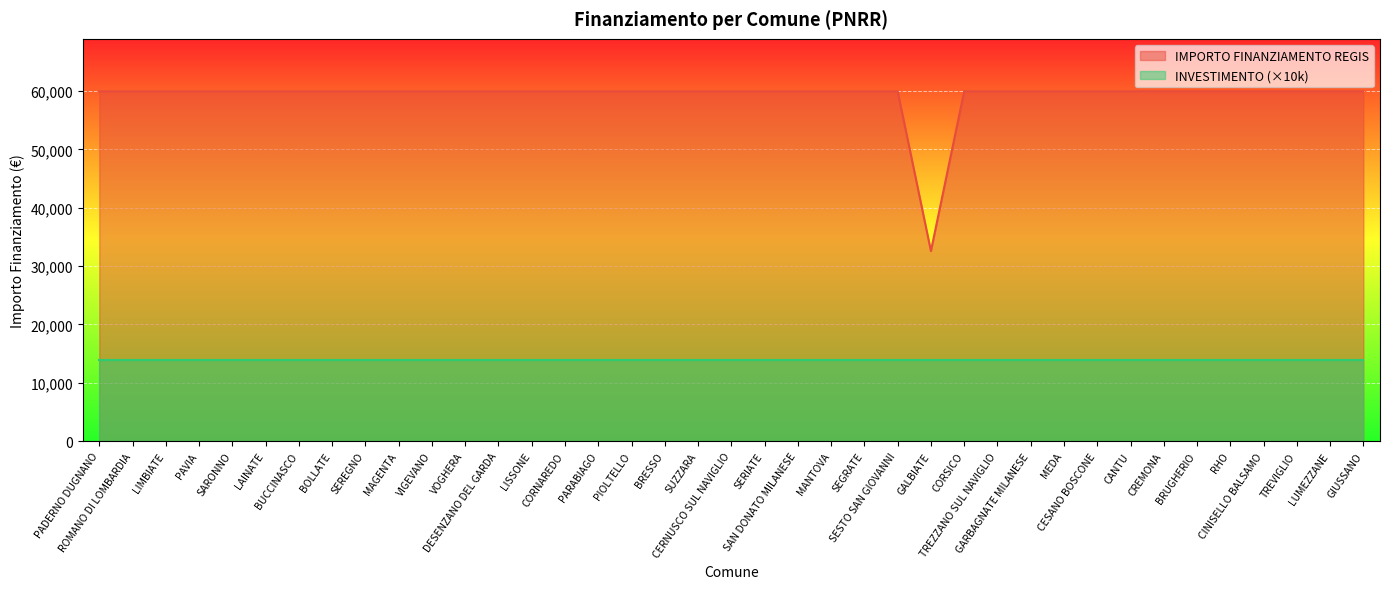

List the labels in order of value, smallest first.

GALBIATE, PADERNO DUGNANO, ROMANO DI LOMBARDIA, LIMBIATE, PAVIA, SARONNO, LAINATE, BUCCINASCO, BOLLATE, SEREGNO, MAGENTA, VIGEVANO, VOGHERA, DESENZANO DEL GARDA, LISSONE, CORNAREDO, PARABIAGO, PIOLTELLO, BRESSO, SUZZARA, CERNUSCO SUL NAVIGLIO, SERIATE, SAN DONATO MILANESE, MANTOVA, SEGRATE, SESTO SAN GIOVANNI, CORSICO, TREZZANO SUL NAVIGLIO, GARBAGNATE MILANESE, MEDA, CESANO BOSCONE, CANTU, CREMONA, BRUGHERIO, RHO, CINISELLO BALSAMO, TREVIGLIO, LUMEZZANE, GIUSSANO